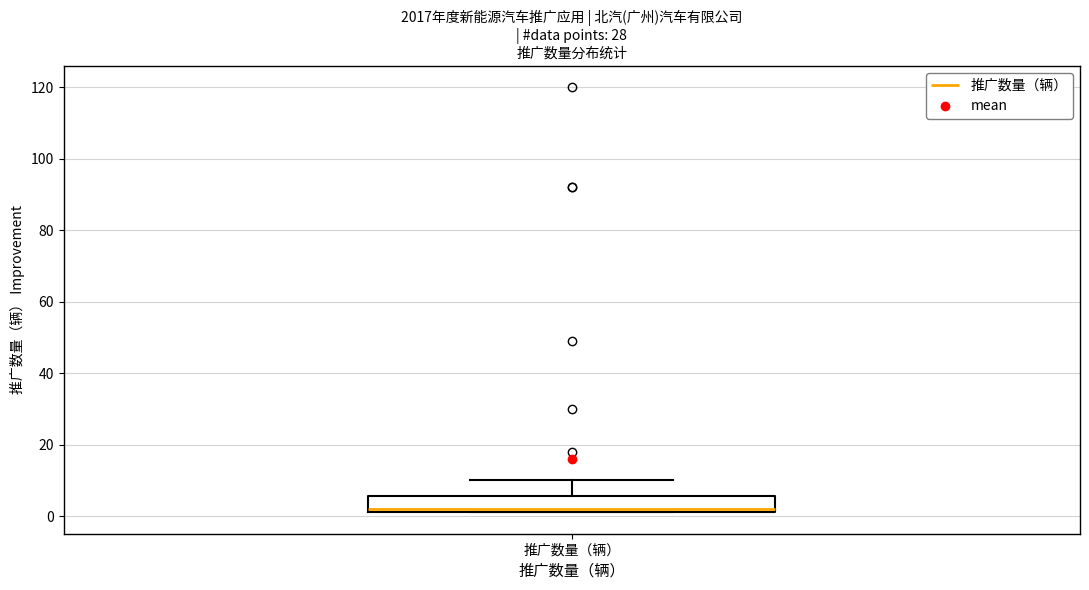

Transcribe this box plot: give where the median line is, the range the box spans, and where the two whiskers end, as read against the y-axis. The values are not printed on the chart, so give them approximately, as read against the axis.

median 2 (just above the box's lower edge), box 2 to 6, whiskers 2 to 10